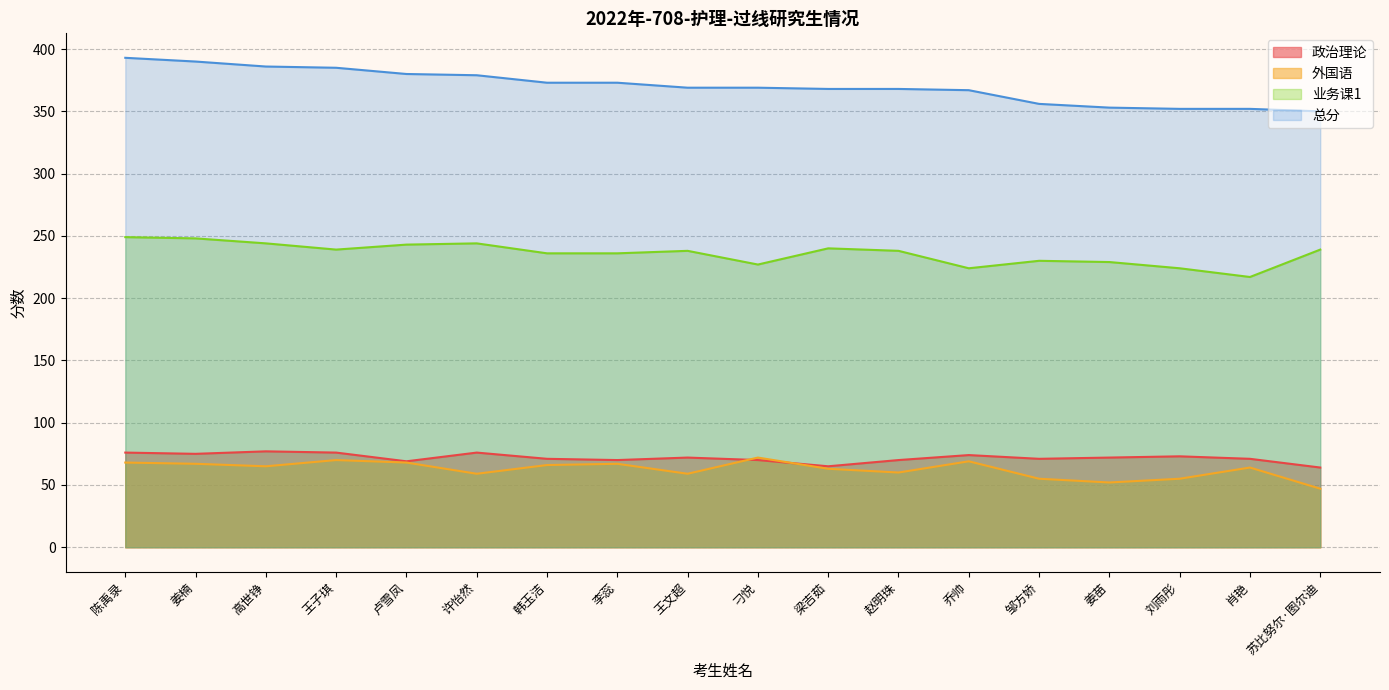

Is it true that 总分 equals 629 at 乔帅?

False